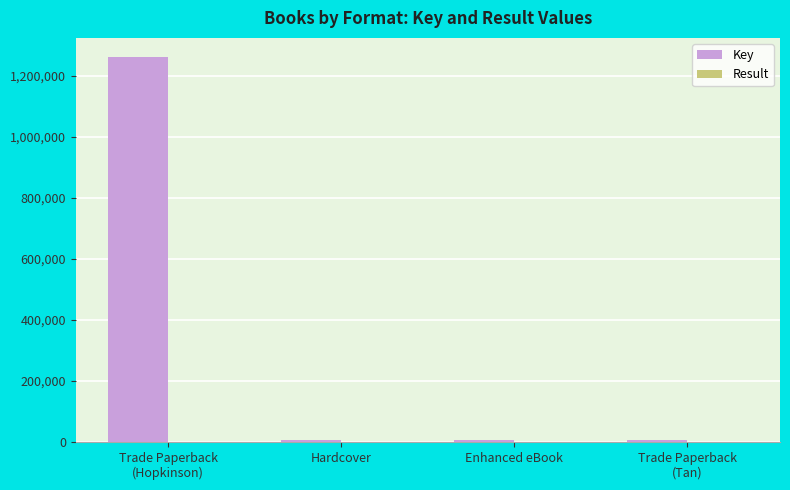

What is the sum of the Result values at Trade Paperback
(Hopkinson) and Trade Paperback
(Tan)?

5